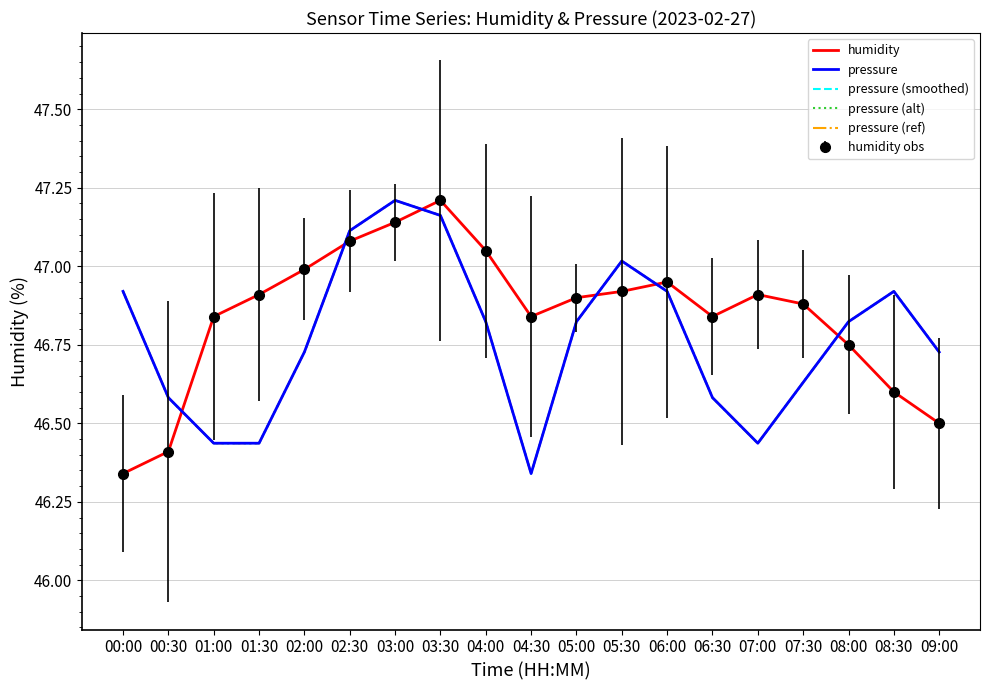

At which category is the sum across all series the highest?

03:00